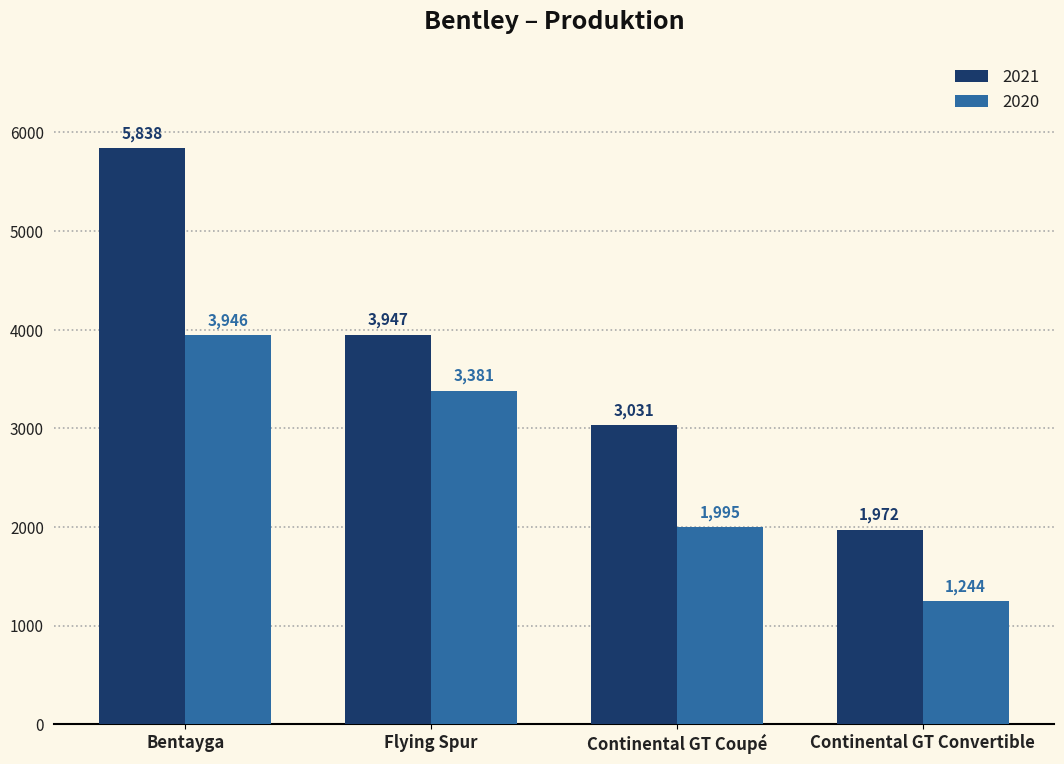

The 2021 series shows 10469 at Bentayga. True or false?

False